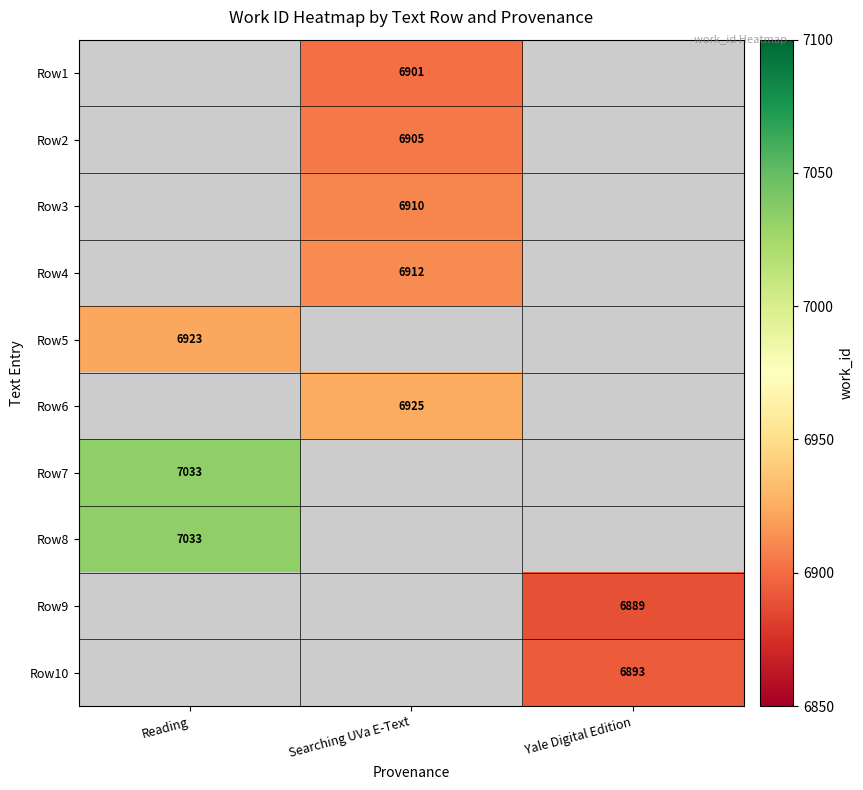

The Row9 series shows 6889 at Yale Digital Edition. True or false?

True